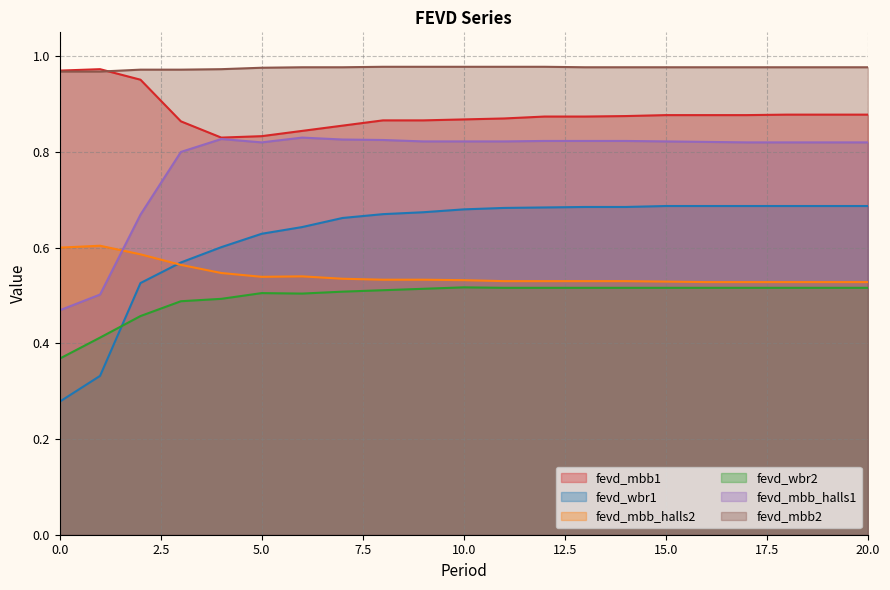

Which category has the lowest value in the fevd_mbb1 series?

4